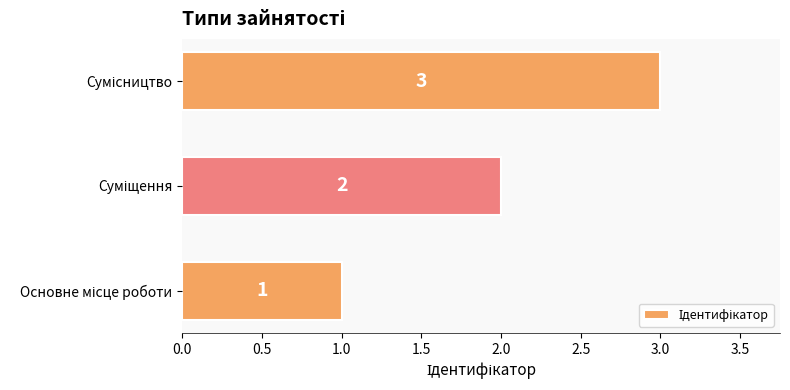

What is the greatest value displayed?

3